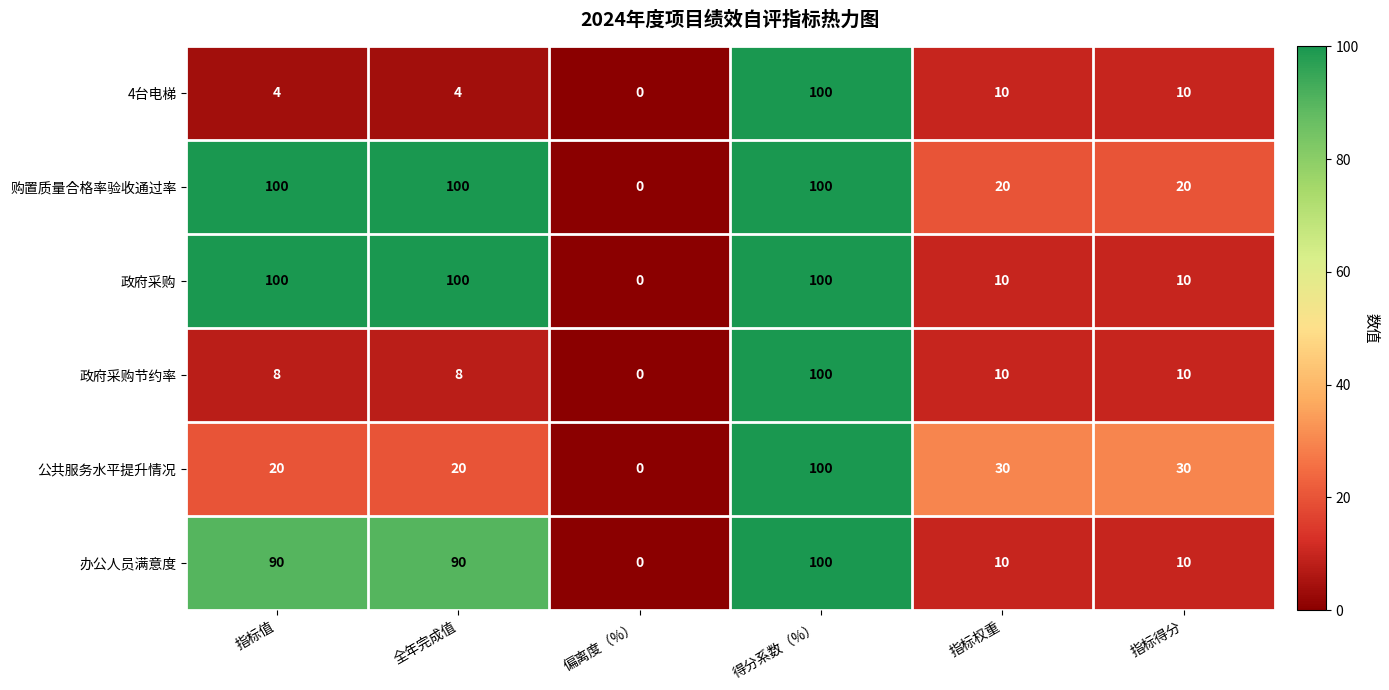

What is the sum of all 购置质量合格率验收通过率 values?

340